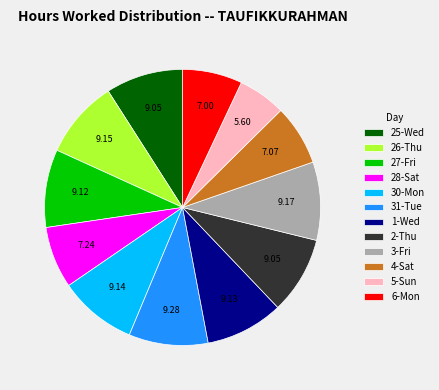

Does any single category account for the majority?

No